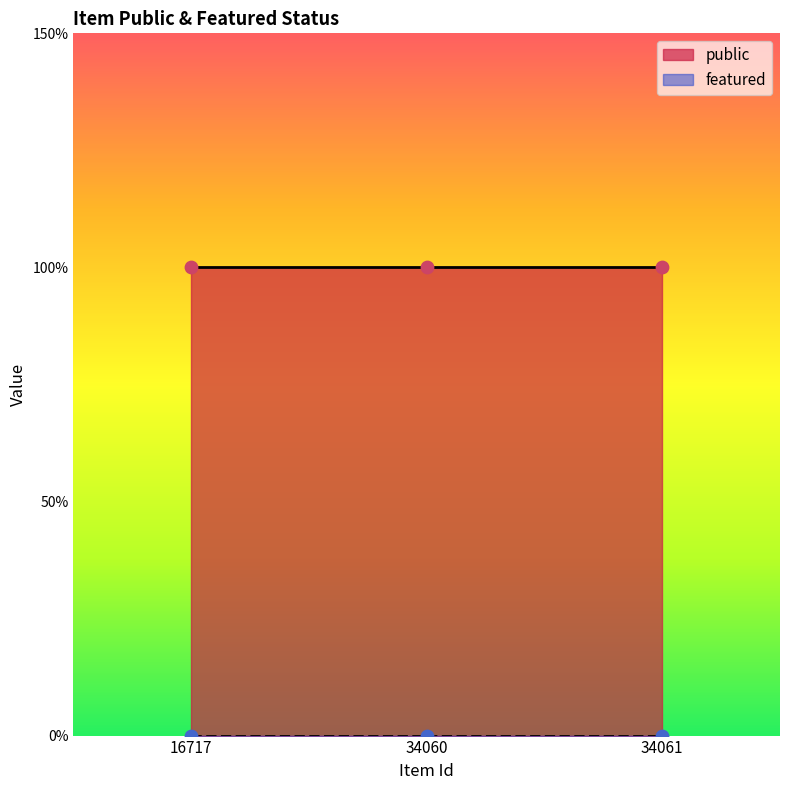

Which series has the largest total across all categories?

public